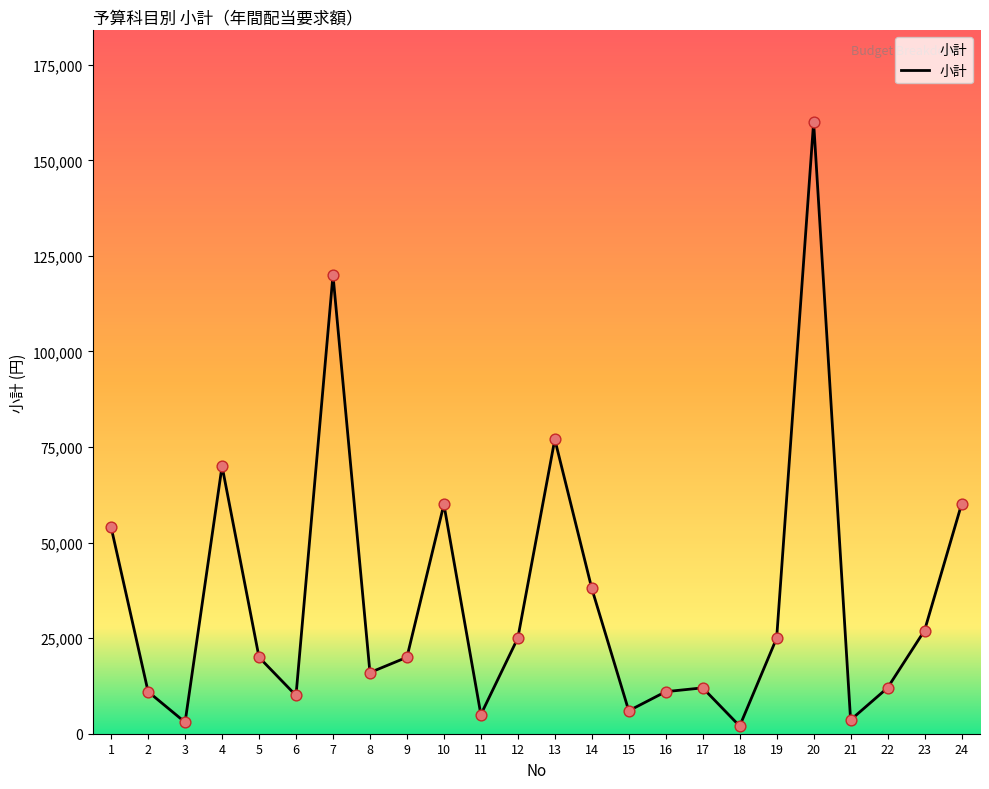

Which has a higher value, 21 or 20?

20